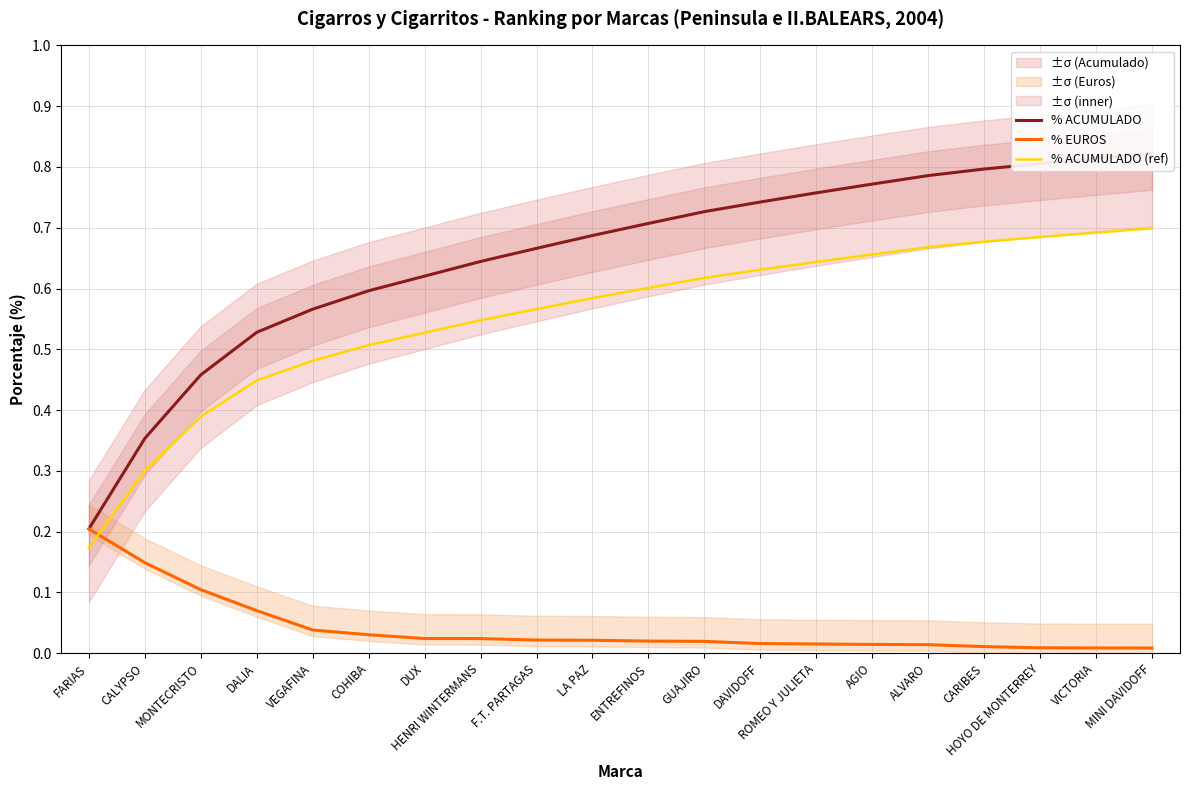

Reading left to right, list all the values displayed in this chart.

% ACUMULADO: 0.2	0.4	0.5	0.5	0.6	0.6	0.6	0.6	0.7	0.7	0.7	0.7	0.7	0.8	0.8	0.8	0.8	0.8	0.8	0.8
% EUROS: 0.2	0.1	0.1	0.1	0.0	0.0	0.0	0.0	0.0	0.0	0.0	0.0	0.0	0.0	0.0	0.0	0.0	0.0	0.0	0.0
% ACUMULADO (ref): 0.2	0.3	0.4	0.4	0.5	0.5	0.5	0.5	0.6	0.6	0.6	0.6	0.6	0.6	0.7	0.7	0.7	0.7	0.7	0.7